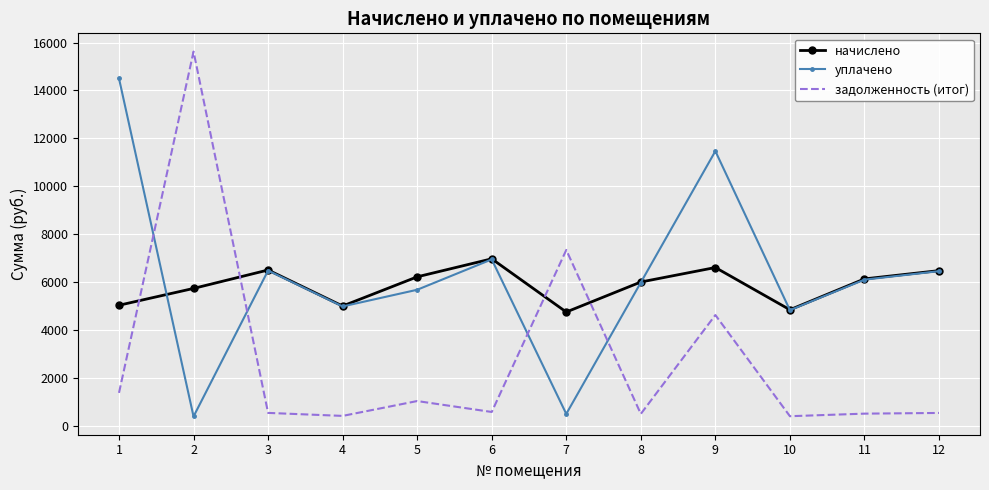

What is the total value across all series at 12?

13477.5